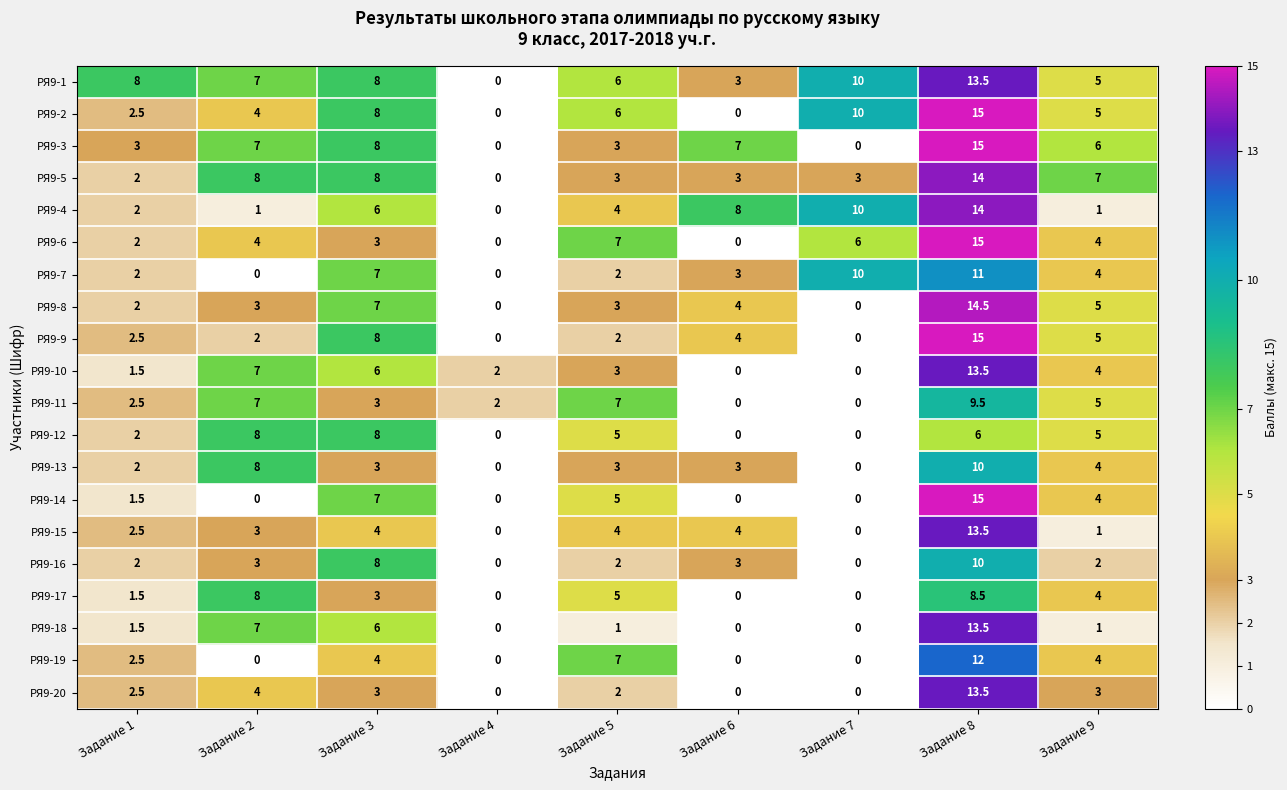

Which series has the largest total across all categories?

РЯ9-1